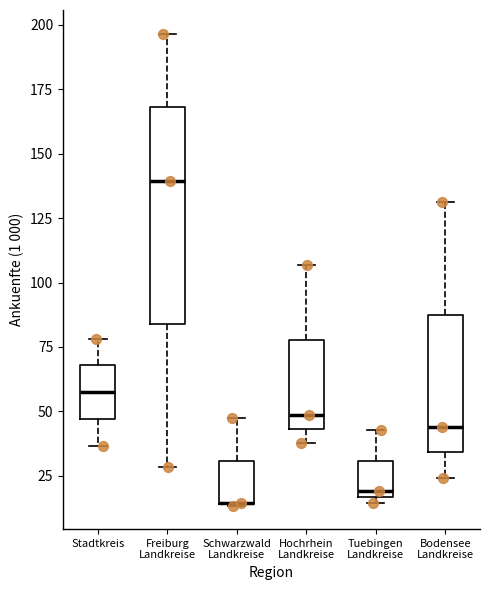

Which box is the tallest, from its lower edge to its upper edge?

Freiburg Landkreise